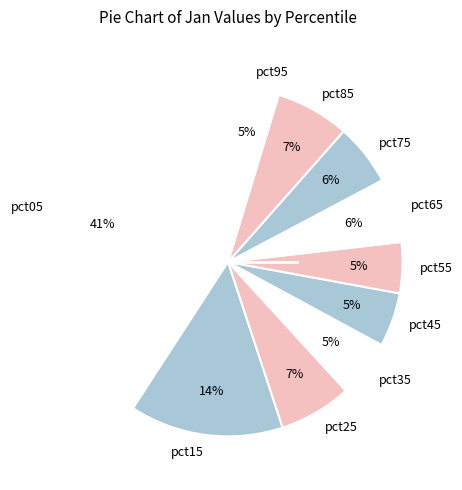

What is the largest slice in the pie chart?

pct05